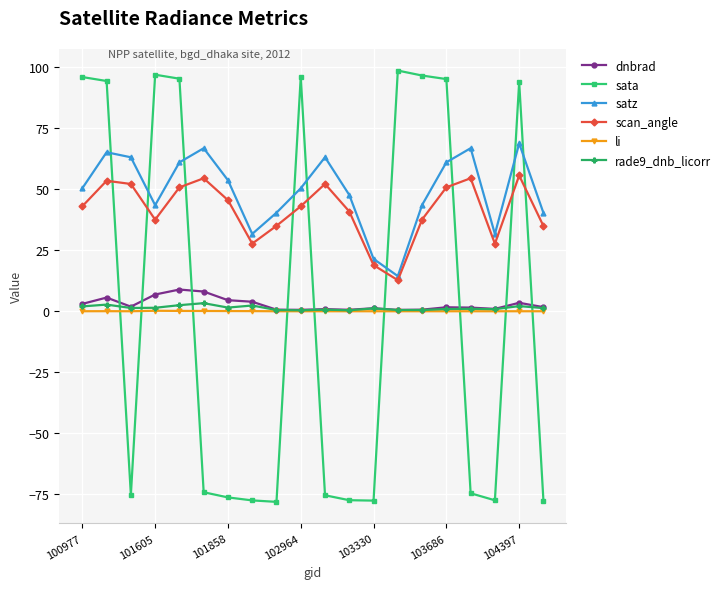

How many categories are shown in the chart?

20